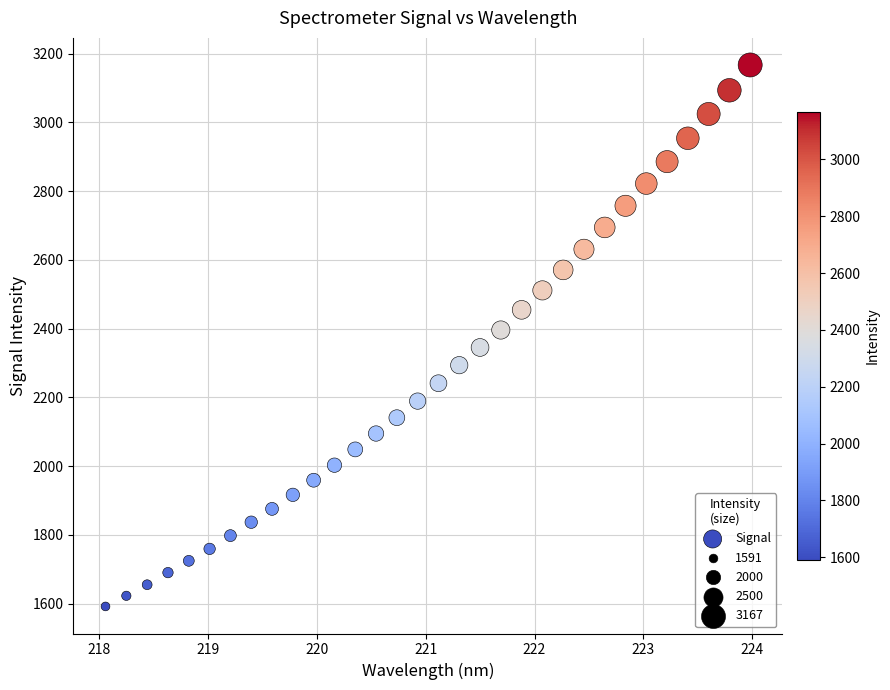

What is the range of X values (max minus min)?

5.9